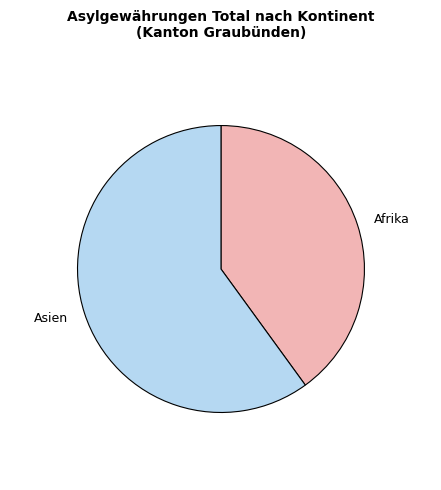

How many slices are in this pie chart?

2